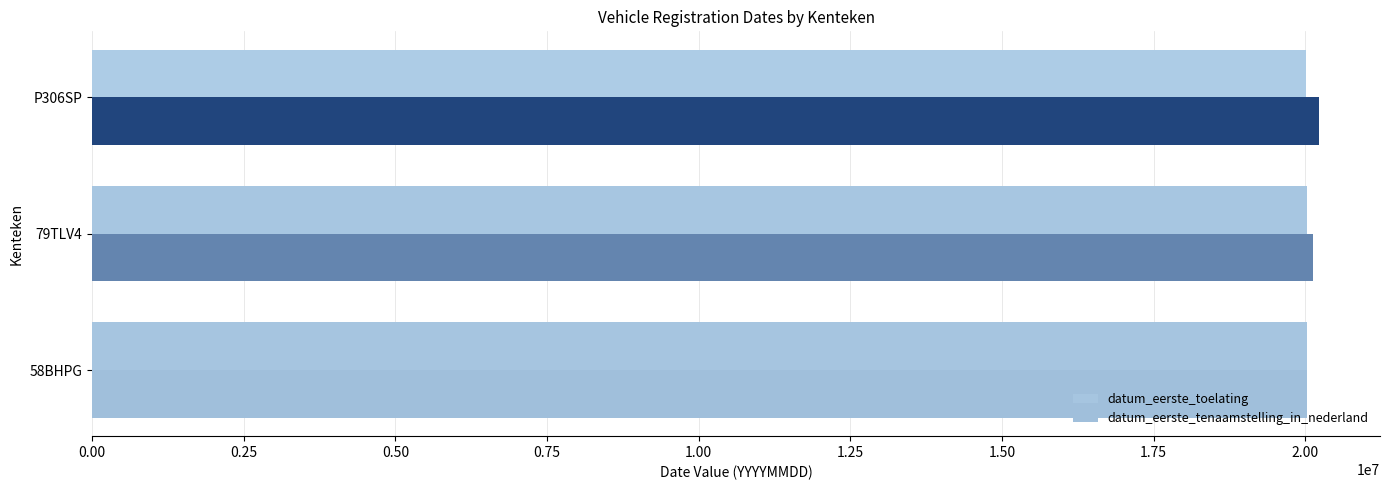

At which label is datum_eerste_tenaamstelling_in_nederland closest to 20125561?

79TLV4